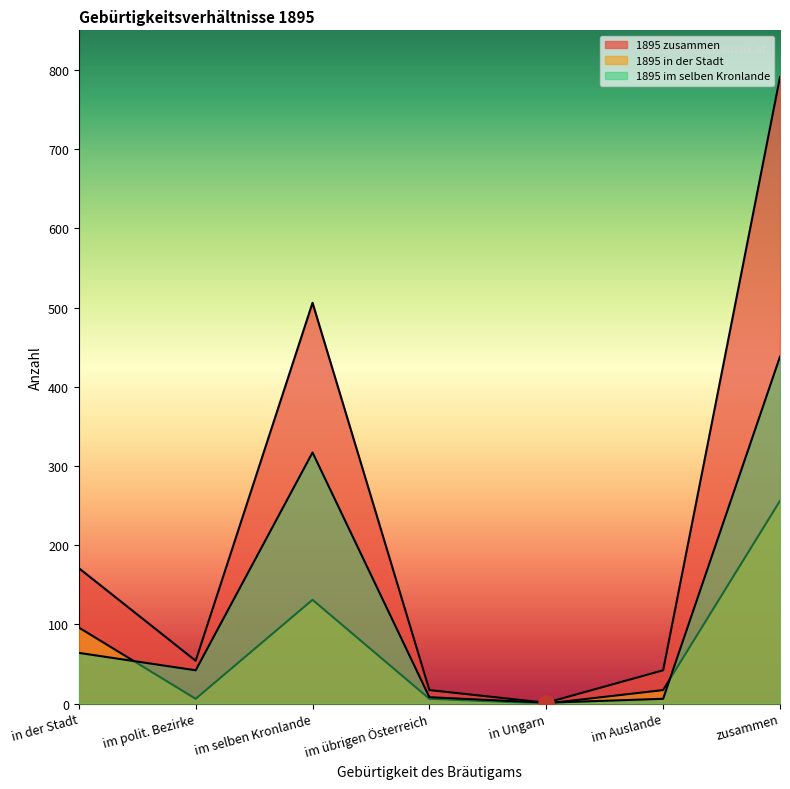

At how many categories does at least one series exceed 170?

3